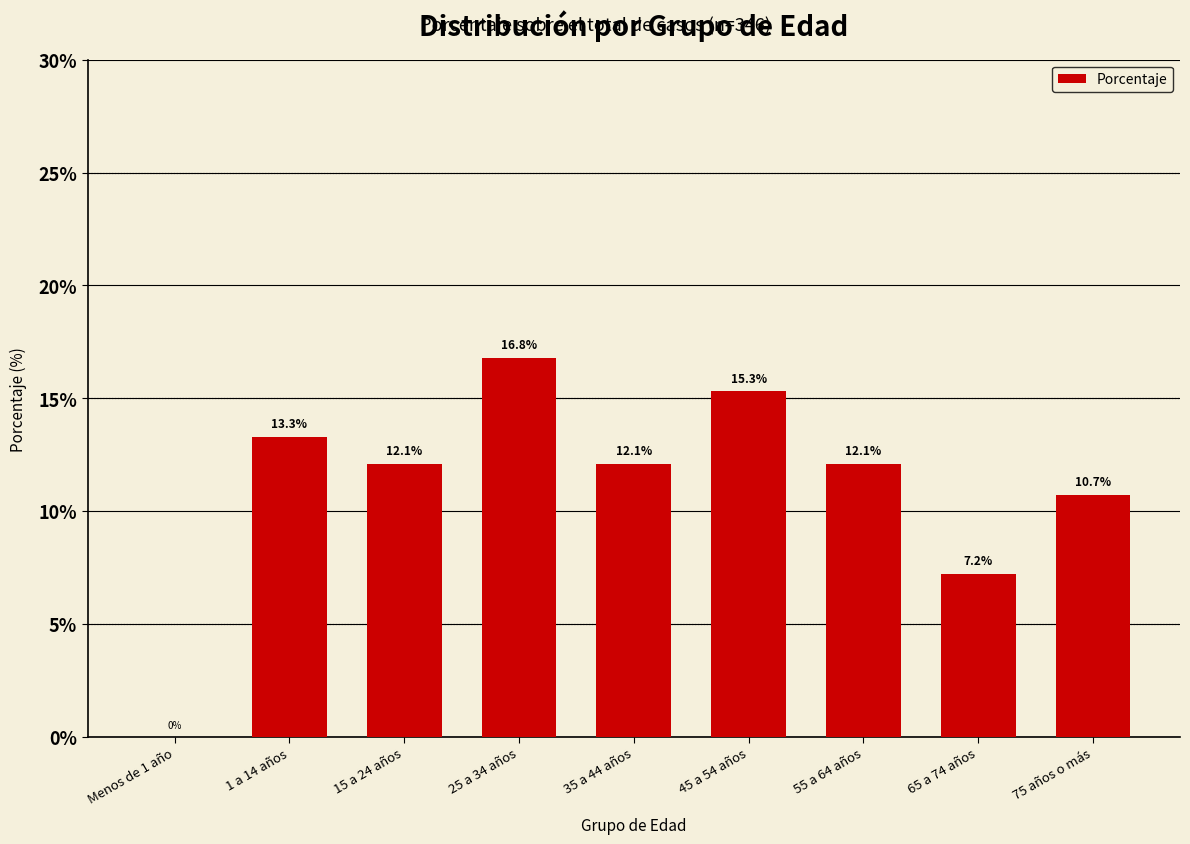

Reading left to right, what are all the values shown in this chart?

Menos de 1 año=0.0	1 a 14 años=13.3	15 a 24 años=12.1	25 a 34 años=16.8	35 a 44 años=12.1	45 a 54 años=15.3	55 a 64 años=12.1	65 a 74 años=7.2	75 años o más=10.7